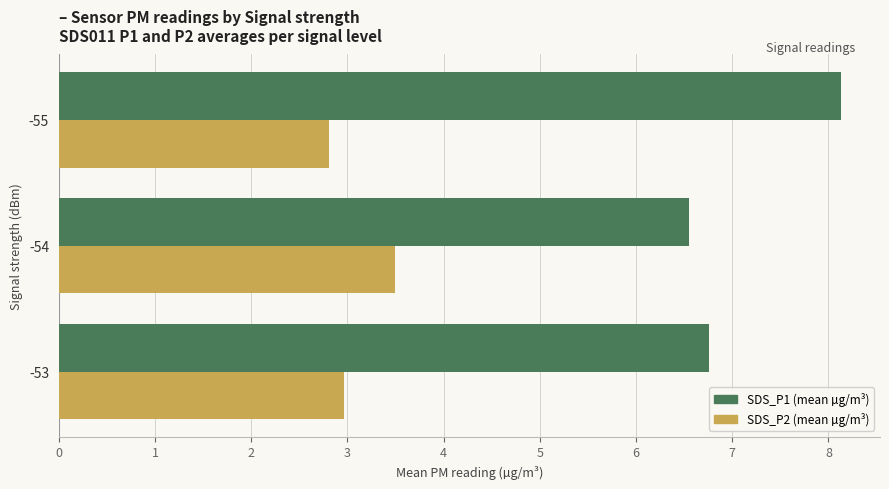

At which category is the sum across all series the highest?

-55